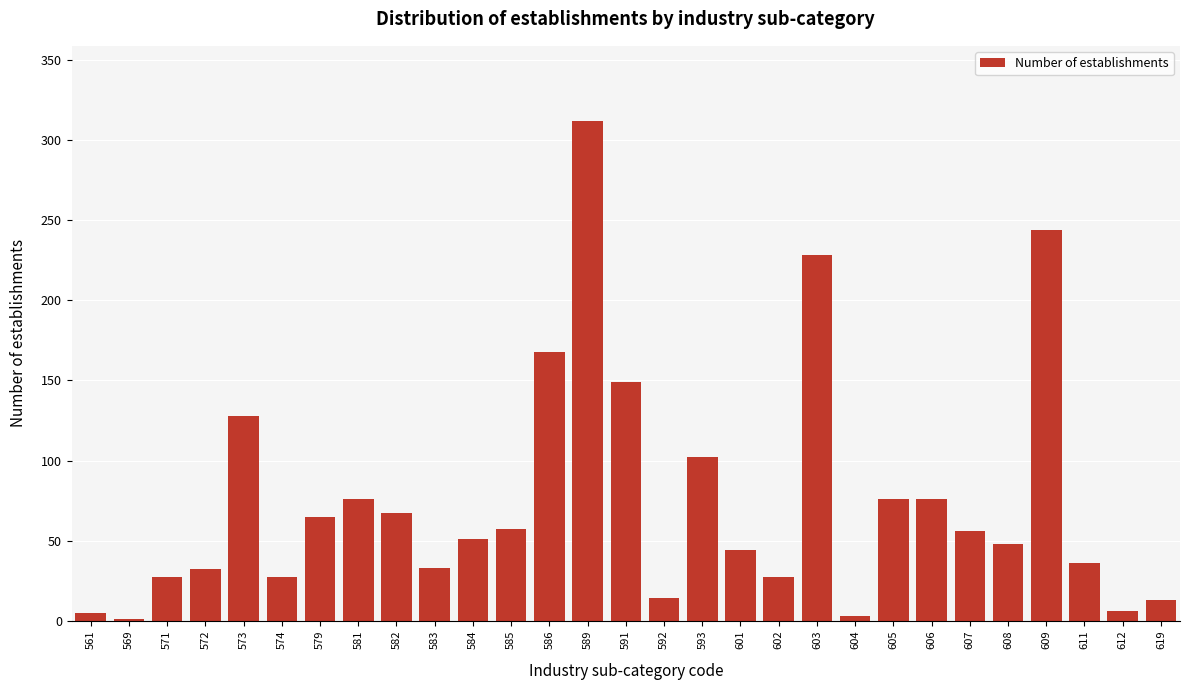

Which has a higher value, 605 or 591?

591